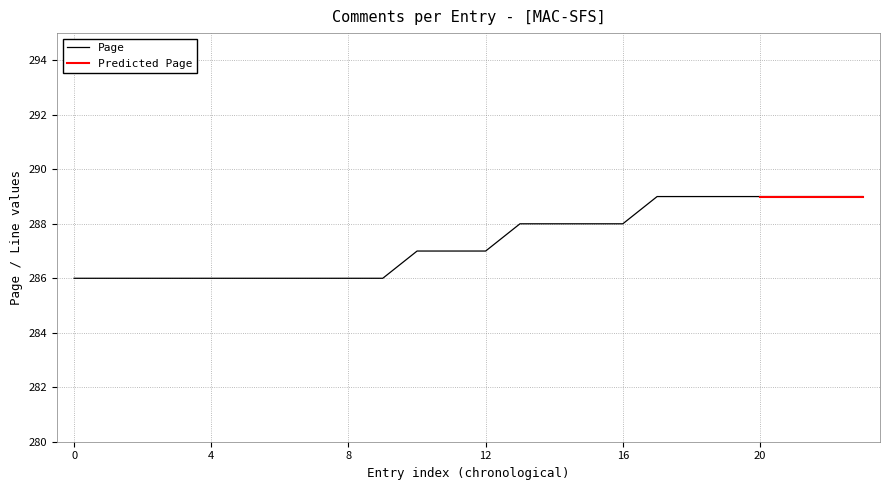

Count the values in the range 286 to 289.

24